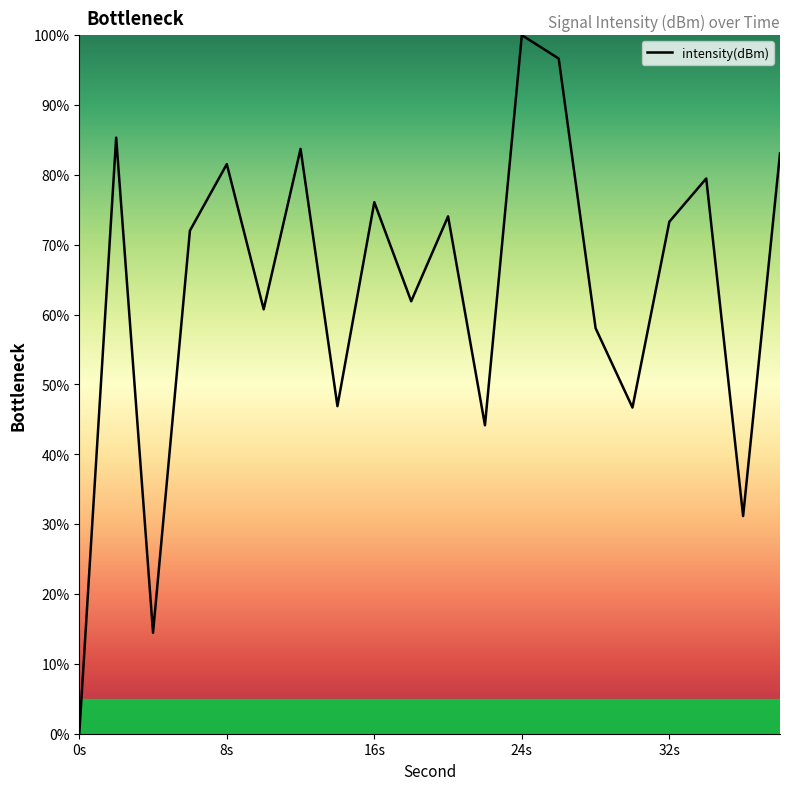

What is the maximum value shown in the chart?

100.0